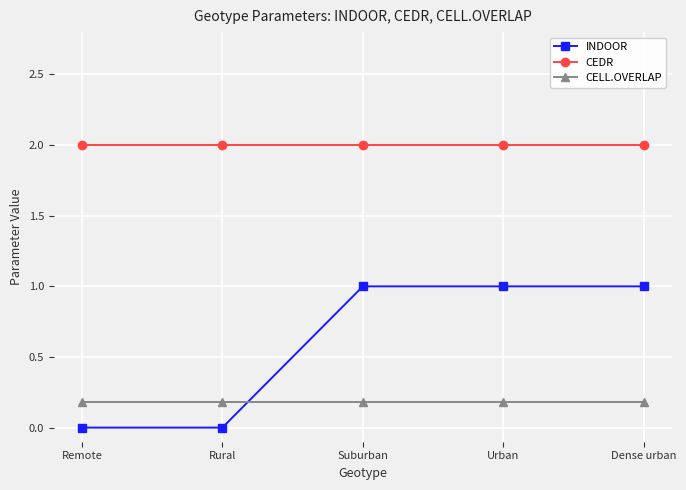

Read the INDOOR value at Urban.

1.0